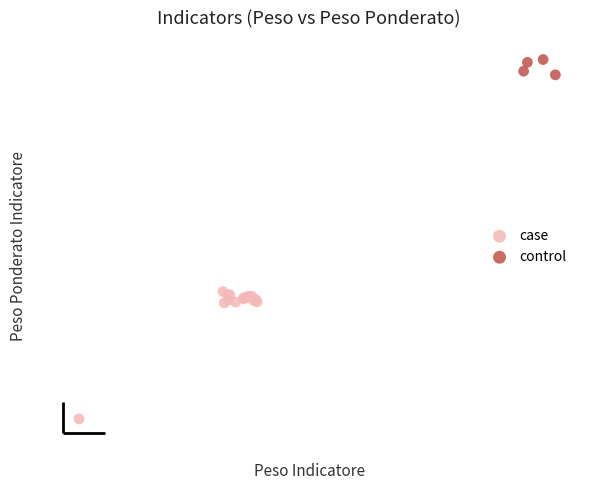

Which series has the widest spread of Y values?

case